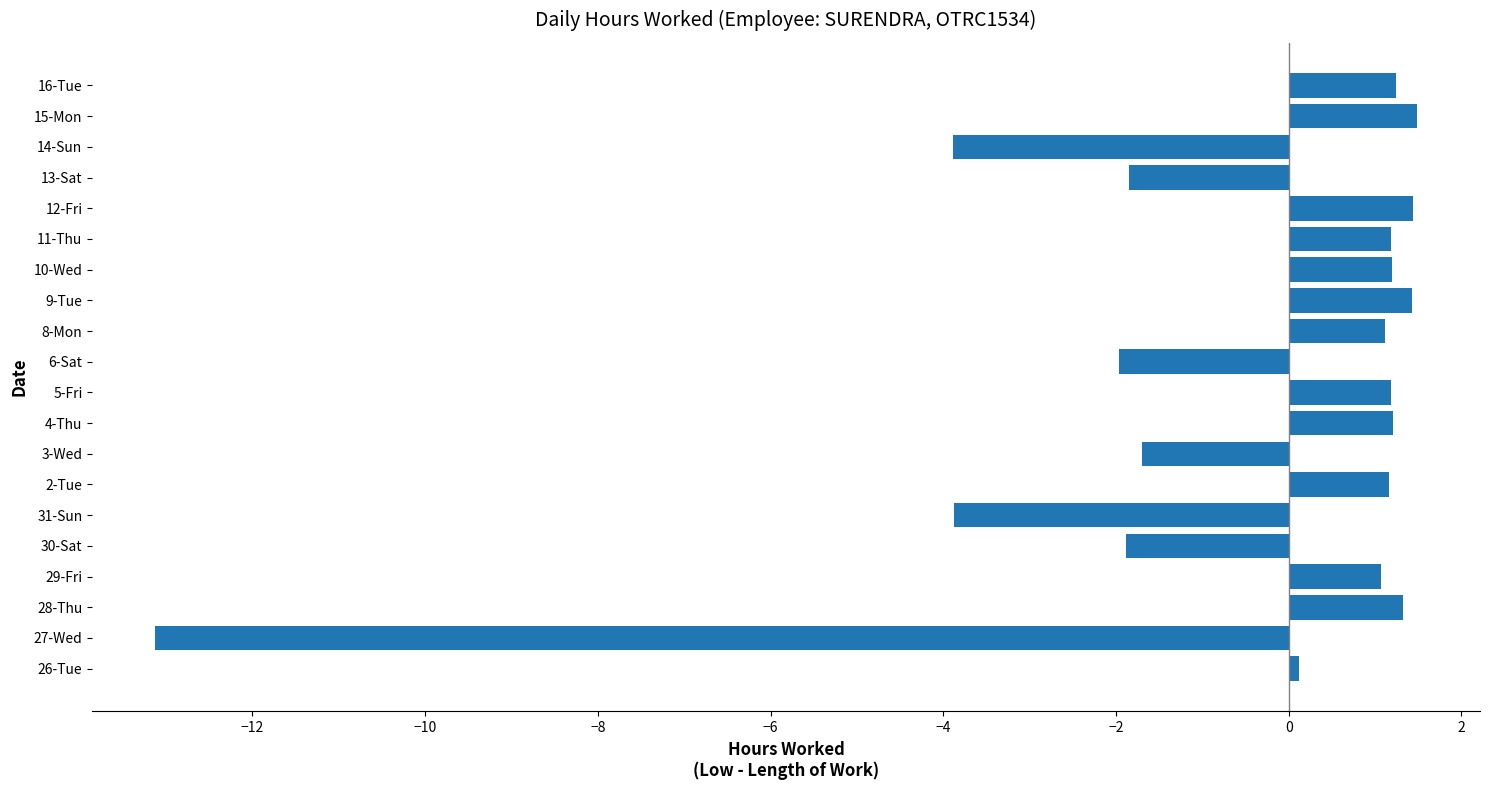

True or false: the data shows 0.4 at 9-Tue.

False